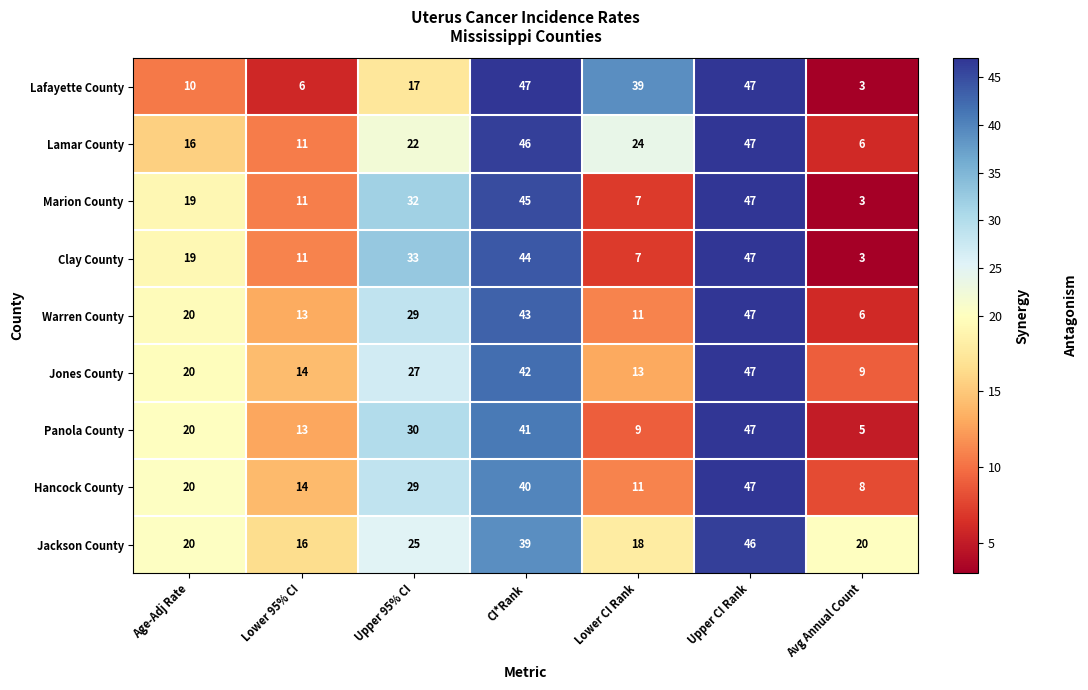

At which category is the sum across all series the highest?

Upper CI Rank